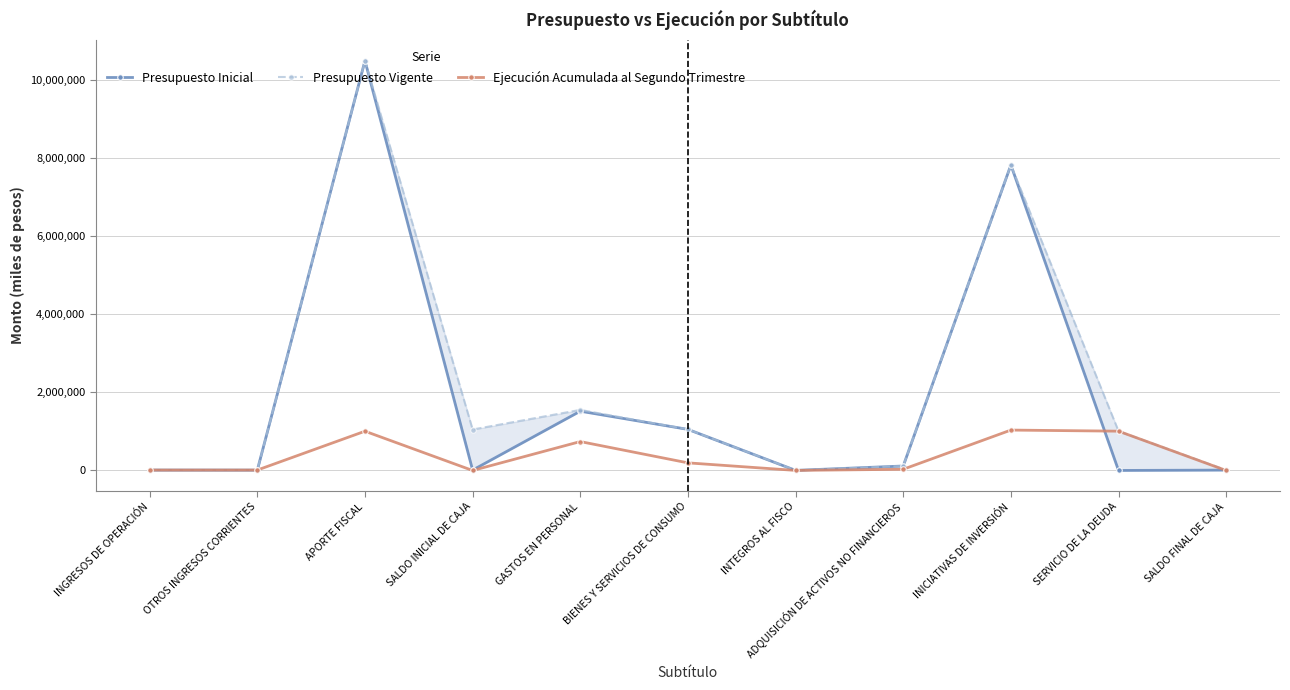

Which series has the largest range (max minus min)?

Presupuesto Inicial